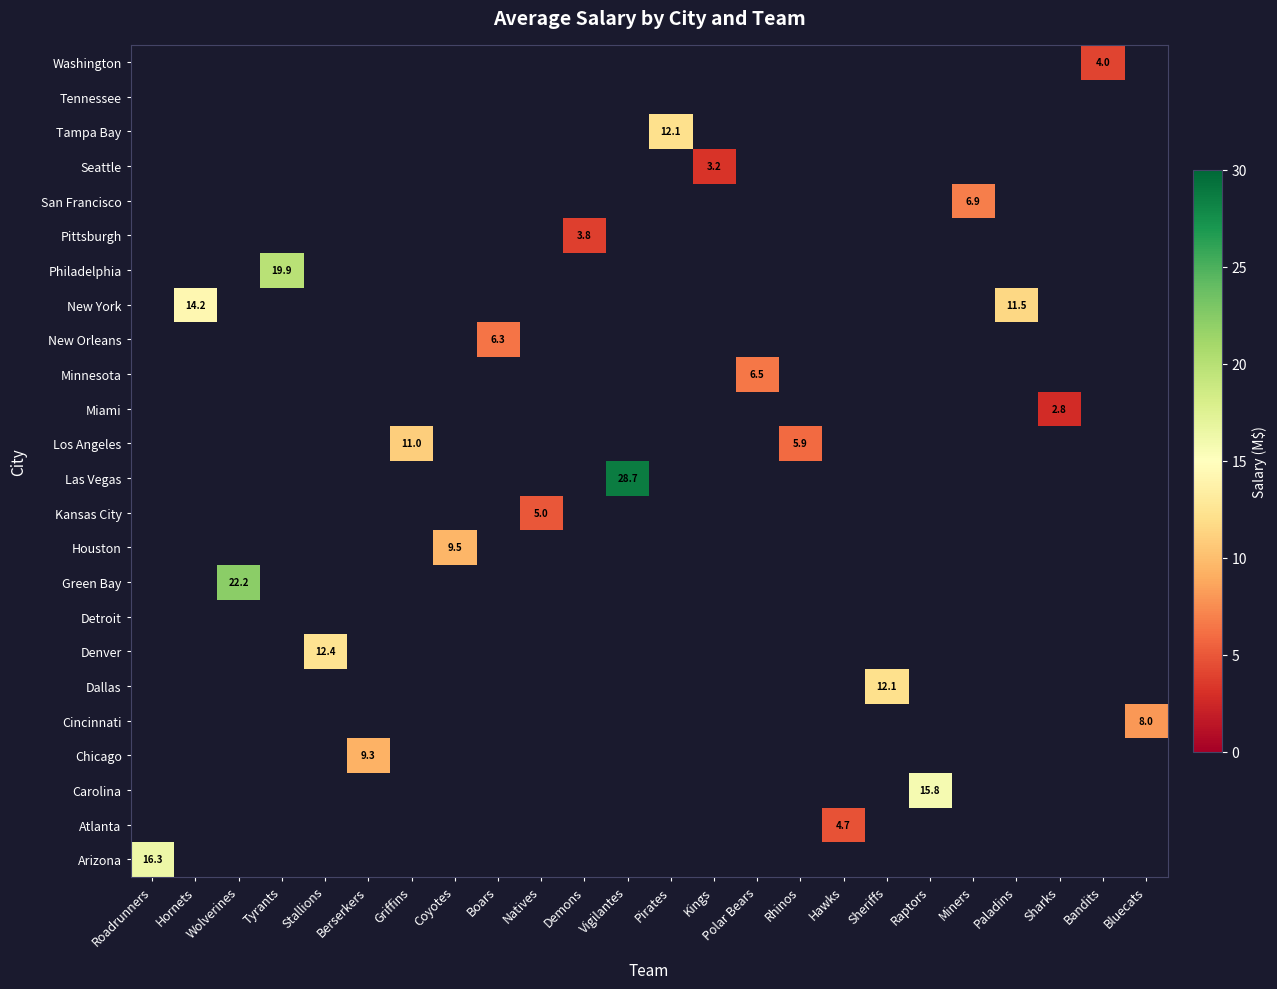

How many data points in New Orleans are above 0?

1